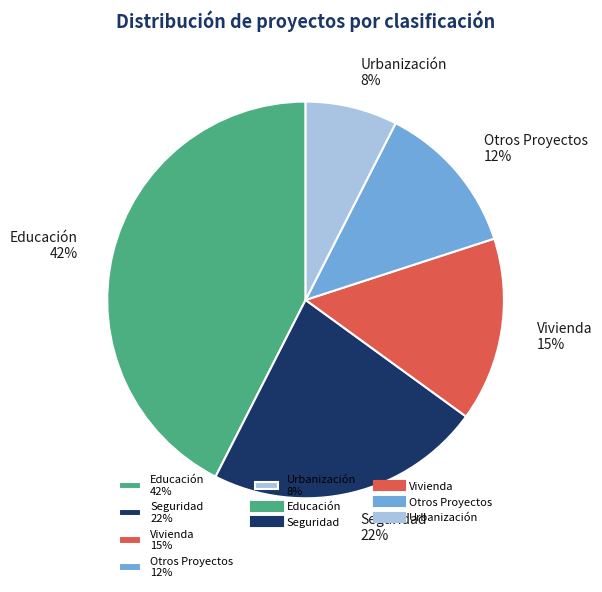

Which category has the smallest portion of the pie?

Urbanización